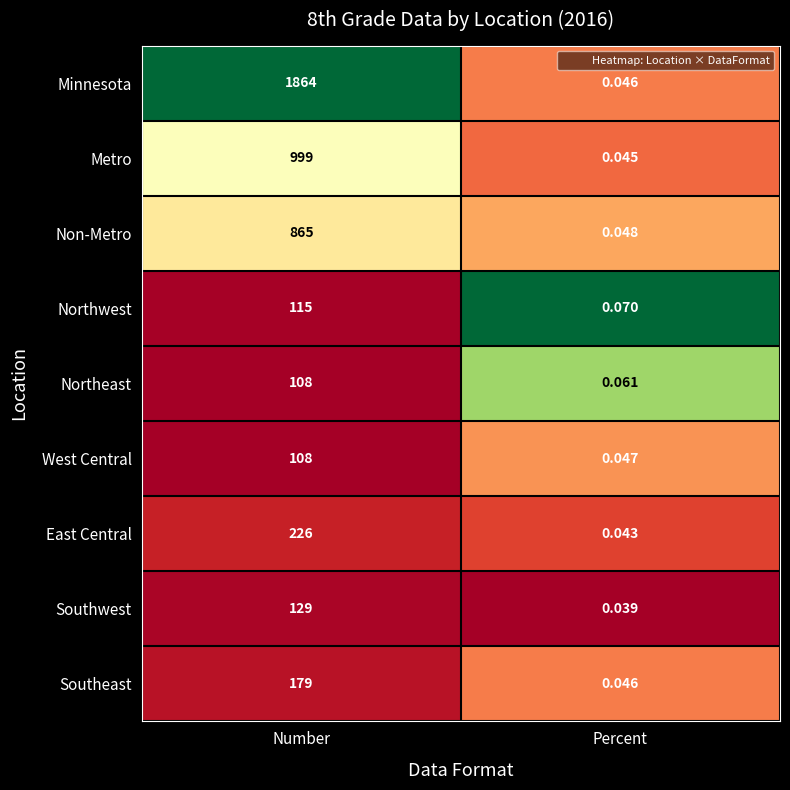

At which category is the sum across all series the highest?

Number